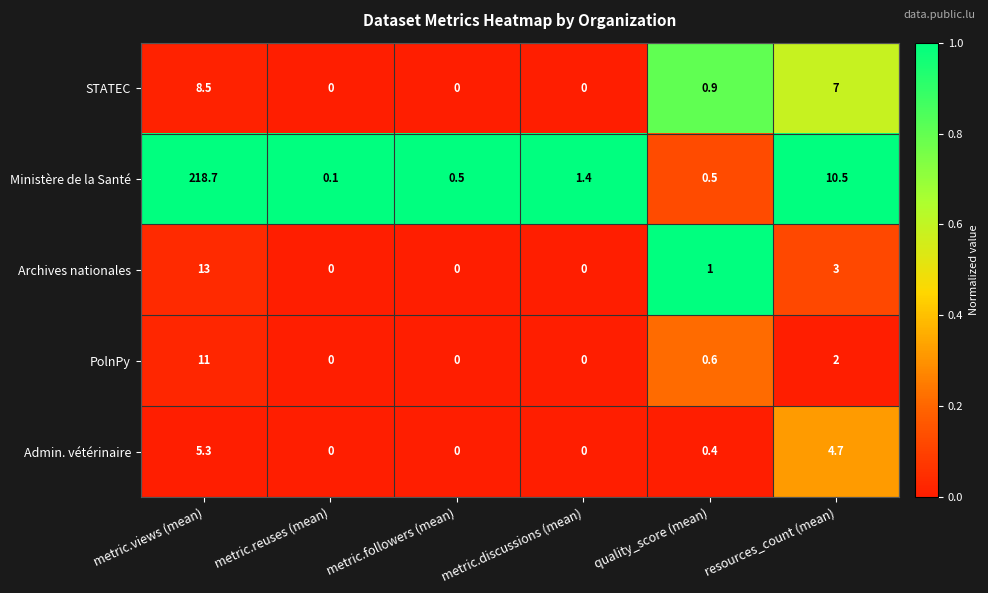

What is the sum of all Admin. vétérinaire values?

10.4